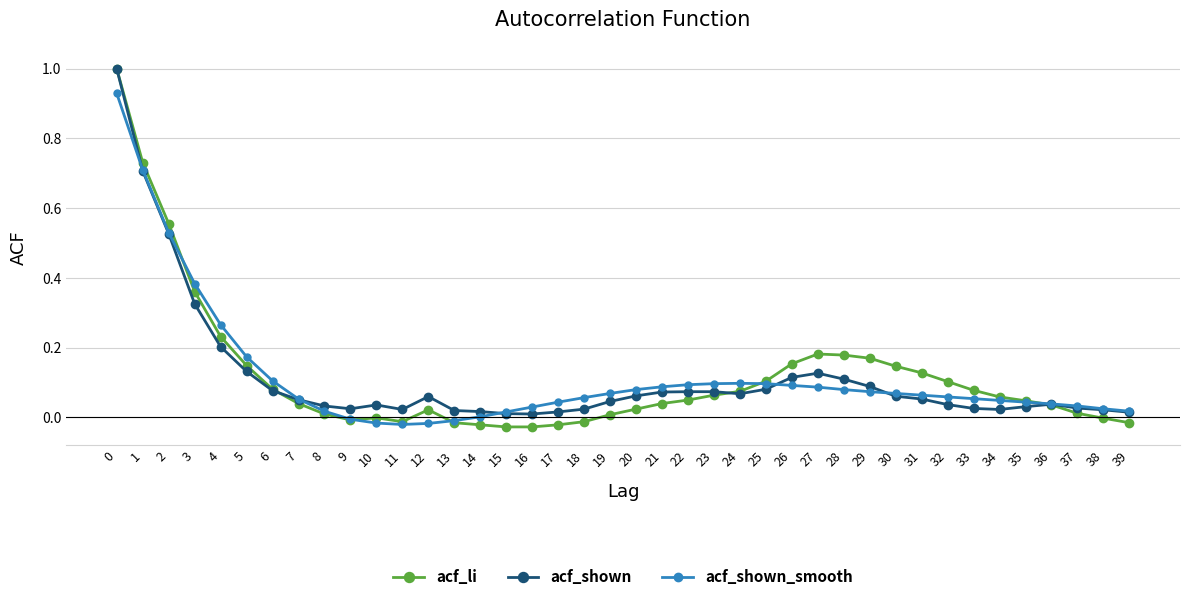

What are all the series names shown in the legend?

acf_li, acf_shown, acf_shown_smooth